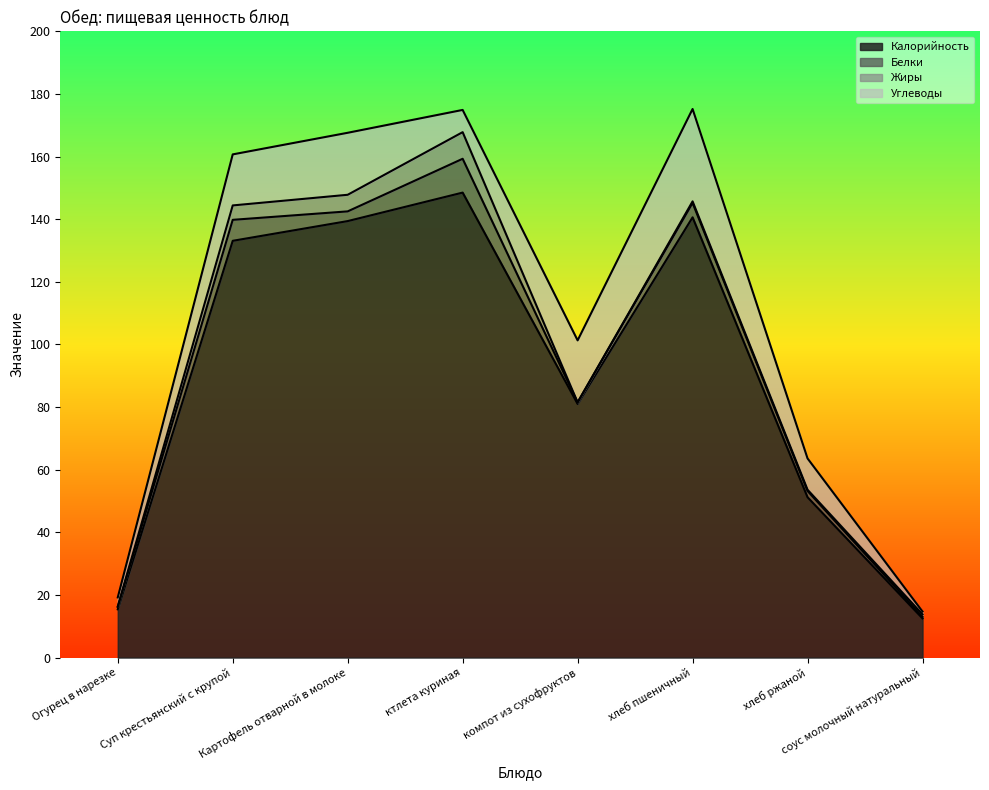

The value of Калорийность at Суп крестьянский с крупой is 191.4. True or false?

False